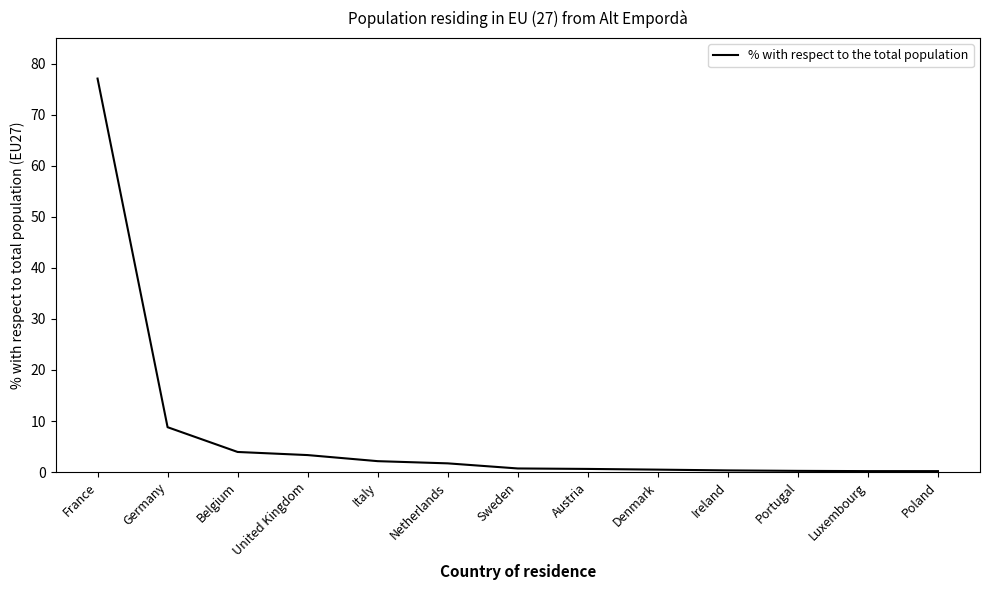

Which has a higher value, Luxembourg or United Kingdom?

United Kingdom